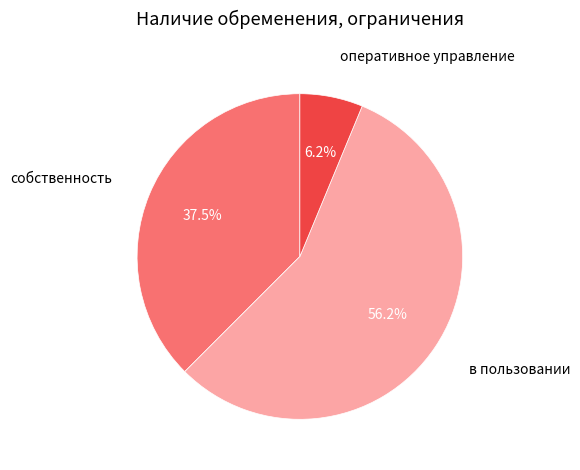

How many segments does this pie chart have?

3